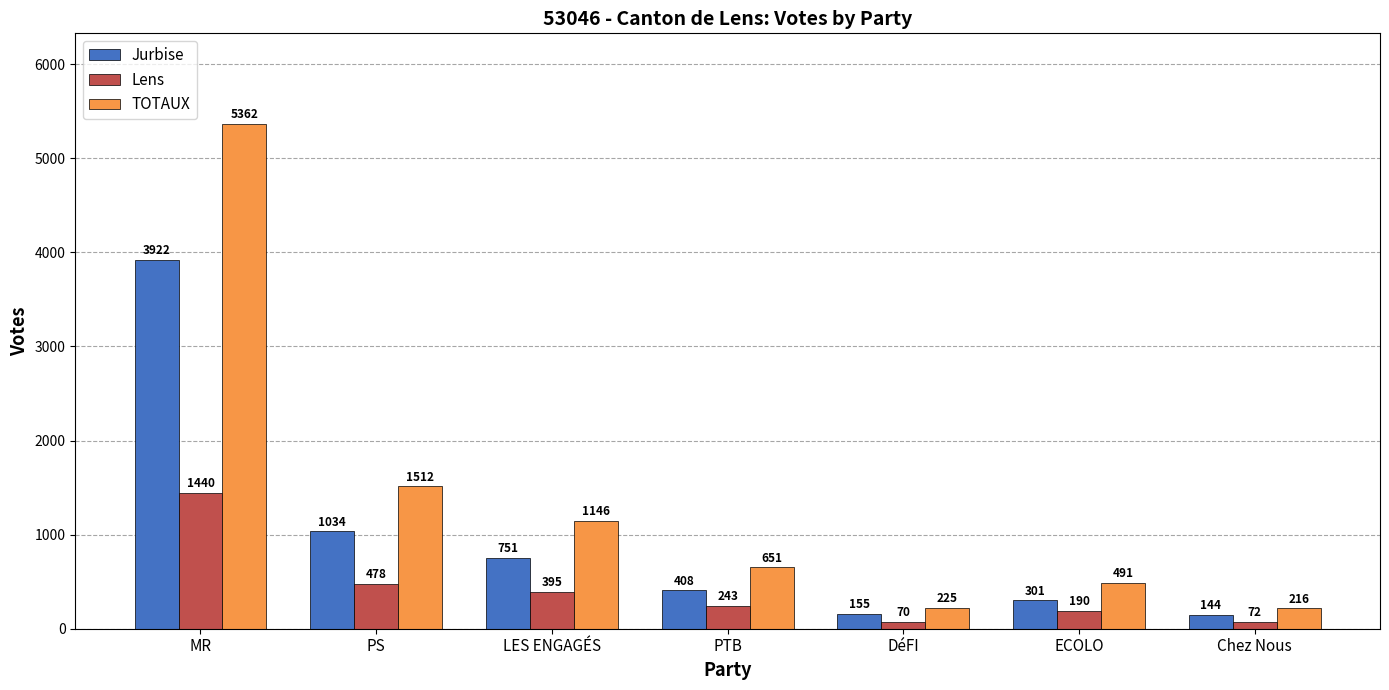

What is the difference between the second highest and minimum values in the Lens series?

408